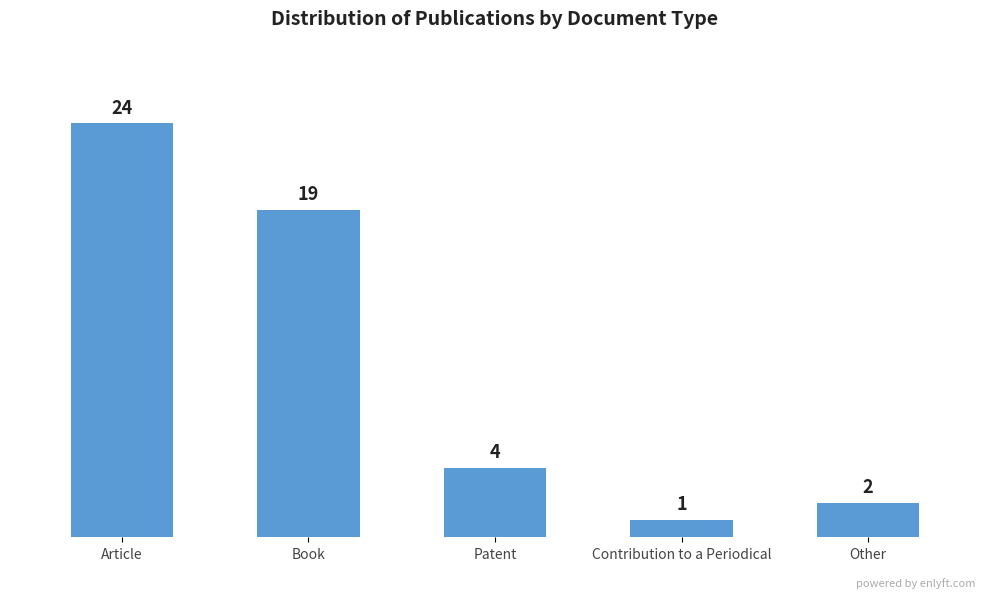

Reading left to right, what are all the values shown in this chart?

24	19	4	1	2